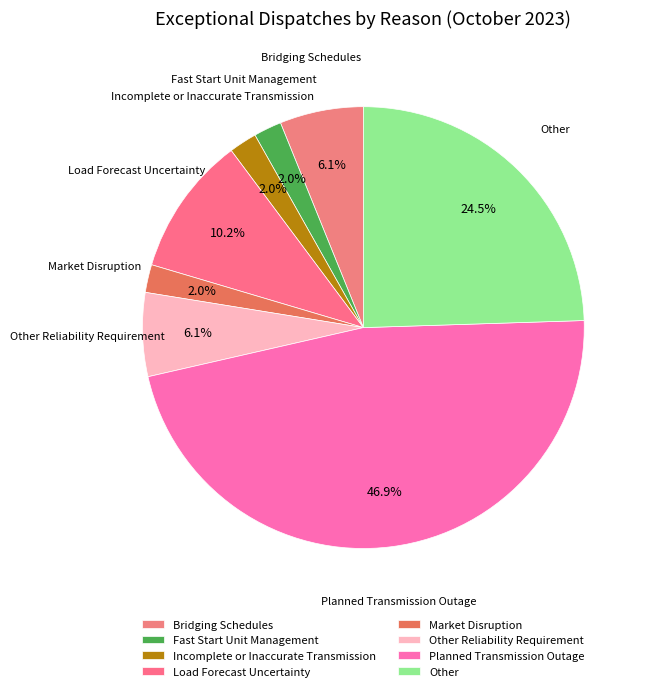

How many segments does this pie chart have?

8